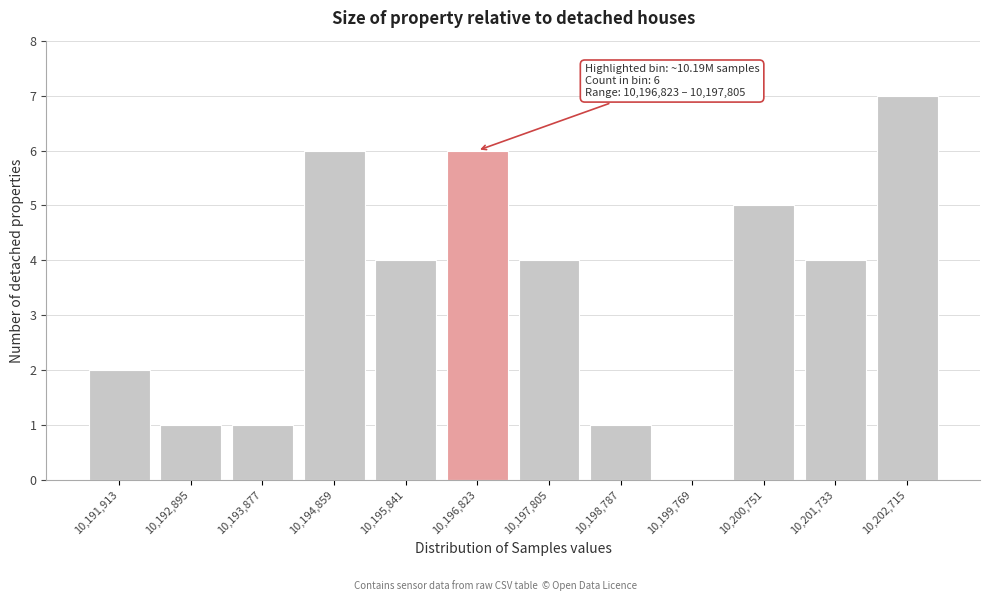

Reading left to right, extract all data points from this chart.

10,191,913=2	10,192,895=1	10,193,877=1	10,194,859=6	10,195,841=4	10,196,823=6	10,197,805=4	10,198,787=1	10,199,769=0	10,200,751=5	10,201,733=4	10,202,715=7